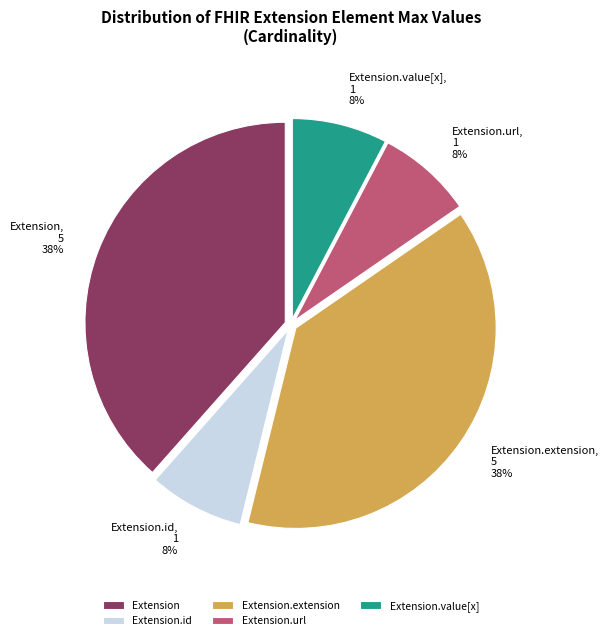

Count the number of slices in the pie.

5